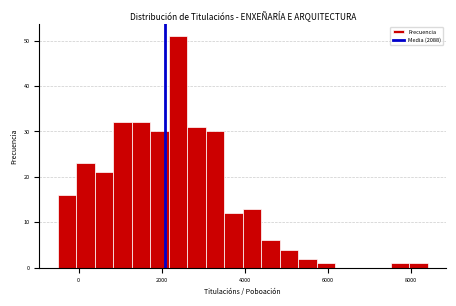

Around what value on the x-axis is the tallest bar? Give the approximate position of its centre, as read against the axis.

2400